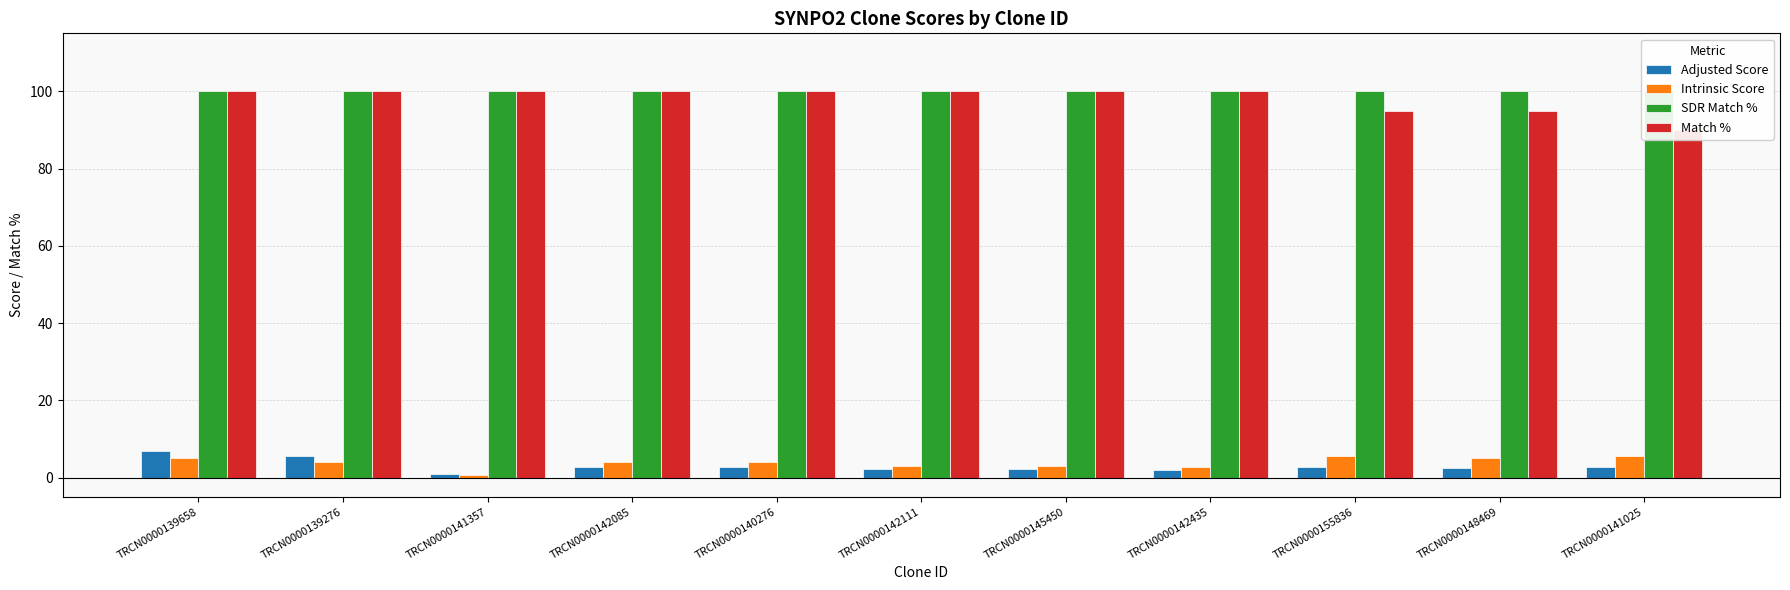

At which label is SDR Match % closest to 100?

TRCN0000139658